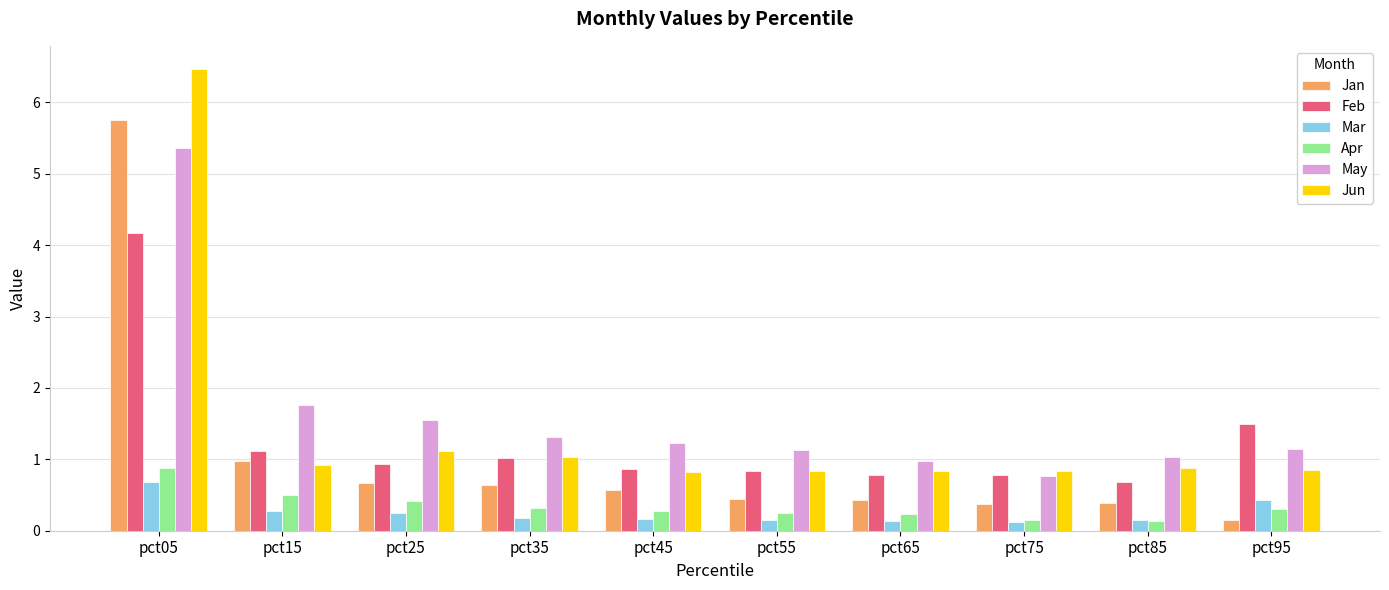

What is the spread (max minus min) of values at pct05?

5.8